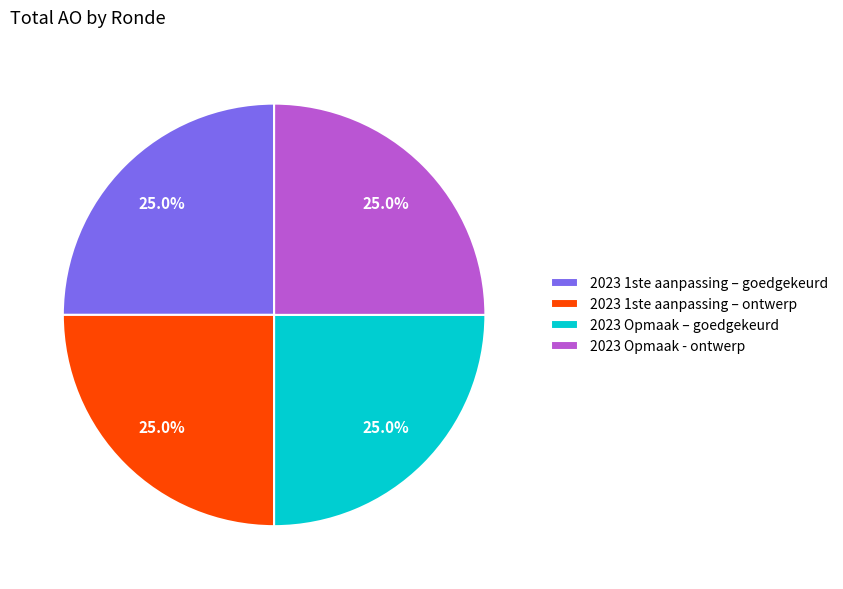

What portion of the pie excludes 2023 1ste aanpassing – goedgekeurd?

75.0%